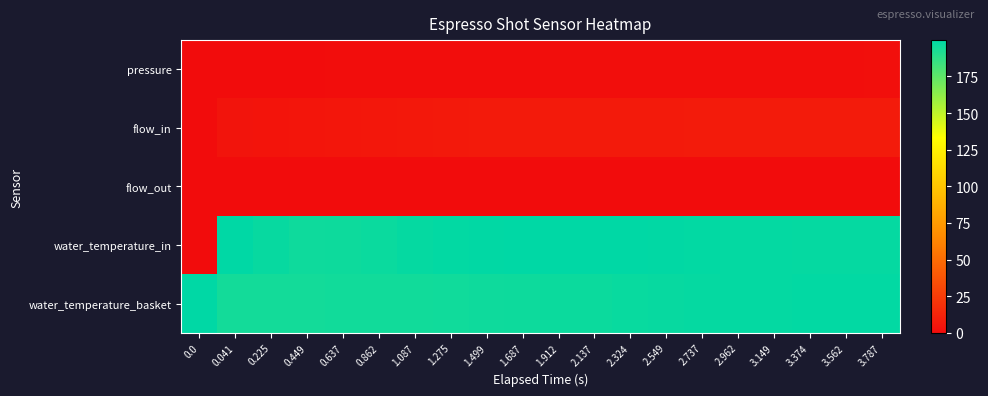

What is the spread (max minus min) of values at 1.499?

199.1